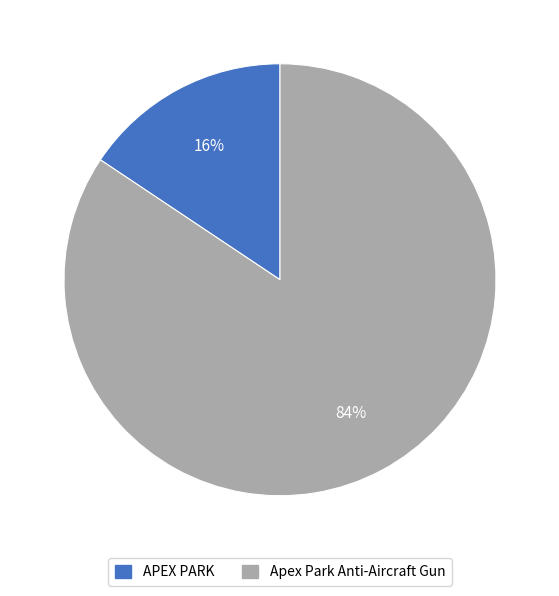

Is it true that Apex Park Anti-Aircraft Gun is 84% of the pie?

True